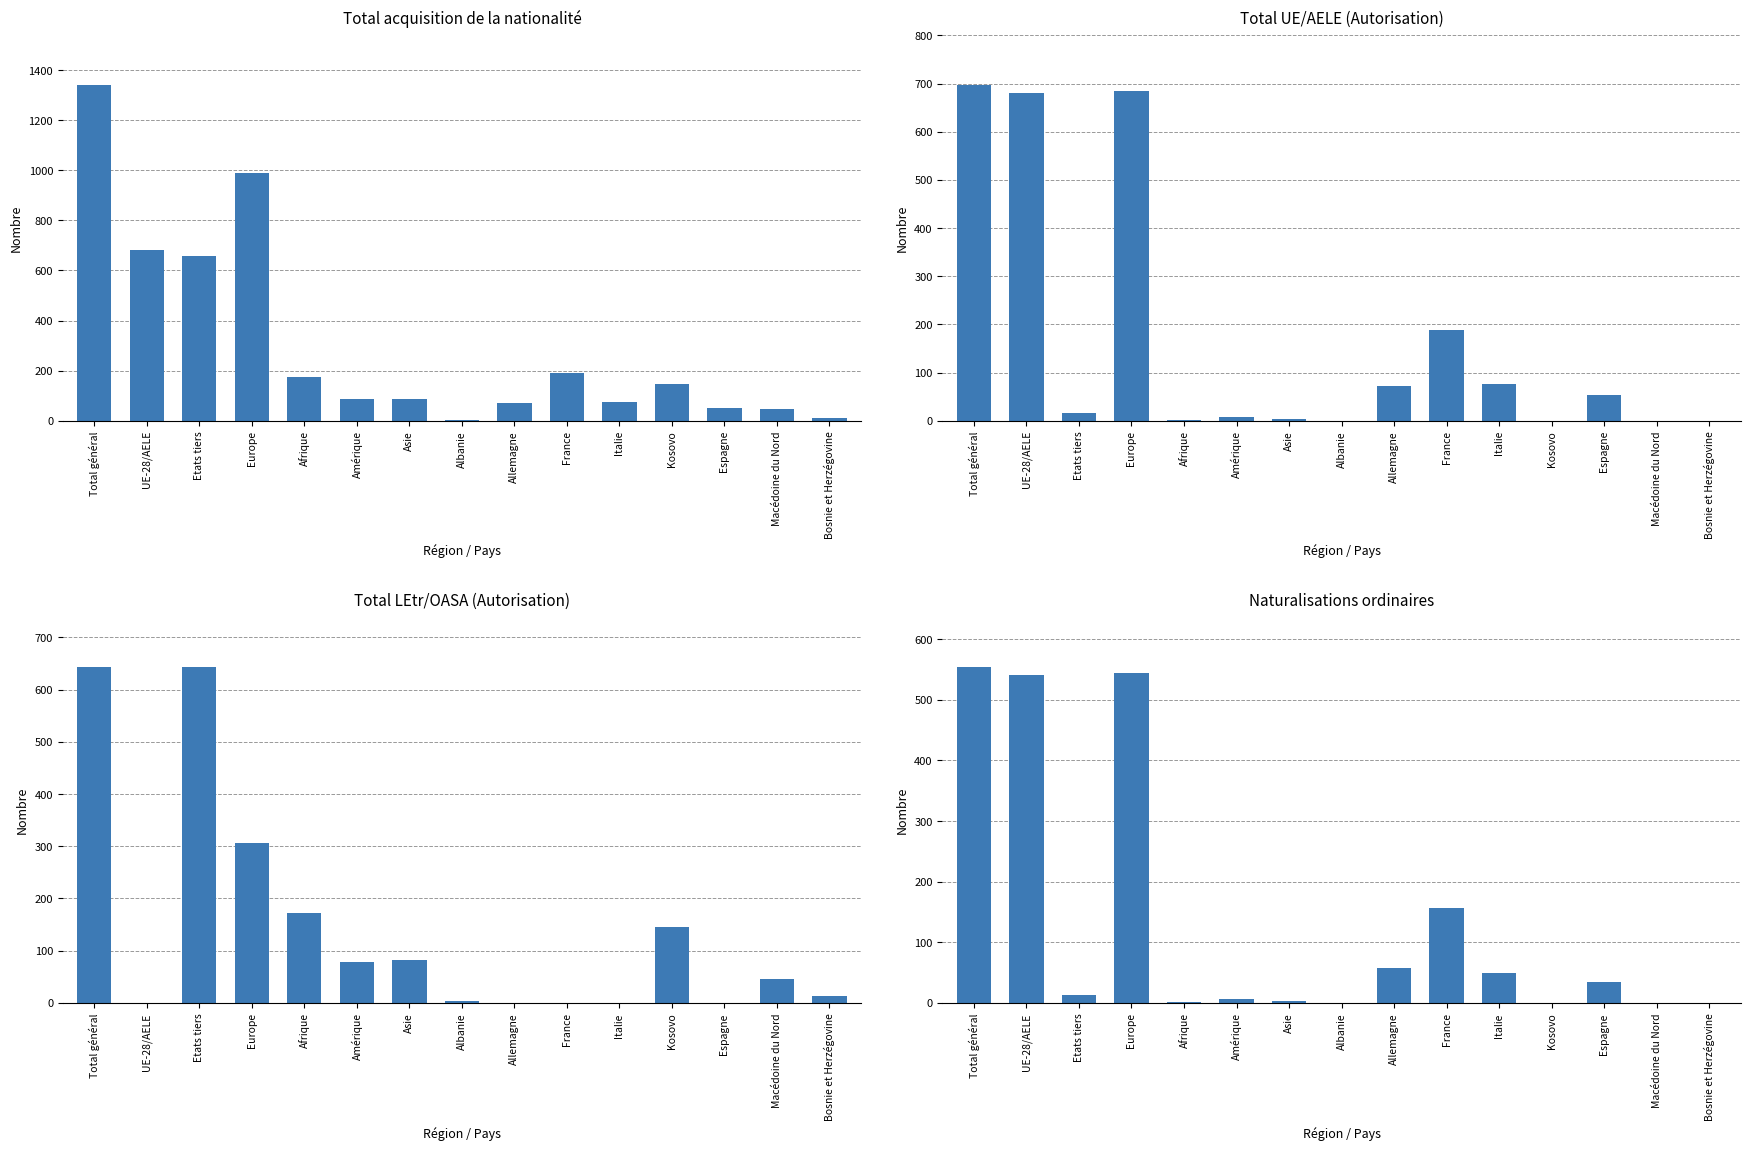

What is the difference between the maximum and minimum values in the Total UE/AELE series?

697